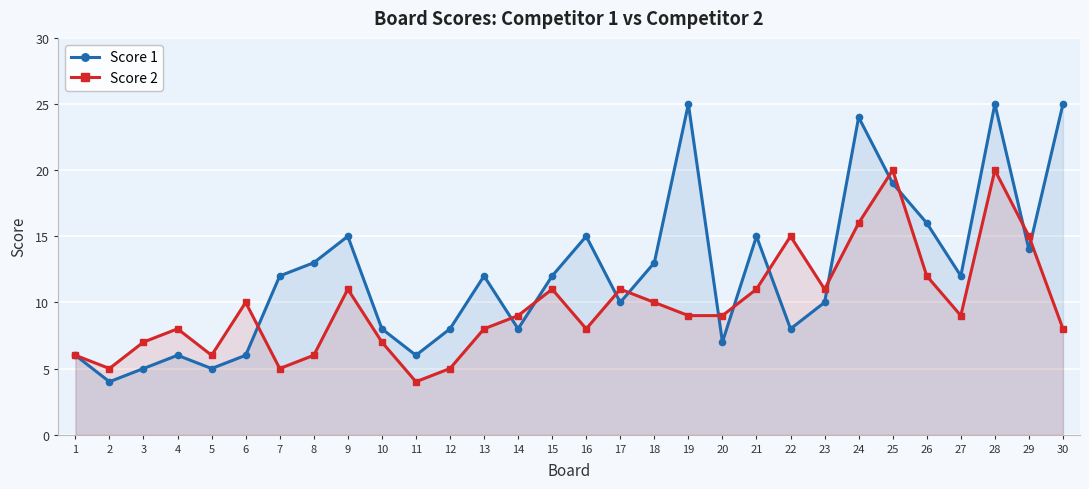

In Score 1, how many points are higher than both neighbors (excluding endpoints)?

8